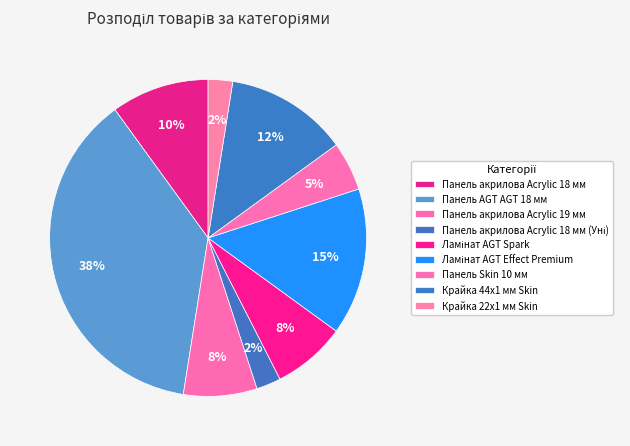

Does Панель акрилова Acrylic 18 мм (Уні) account for over 50% of the chart?

No